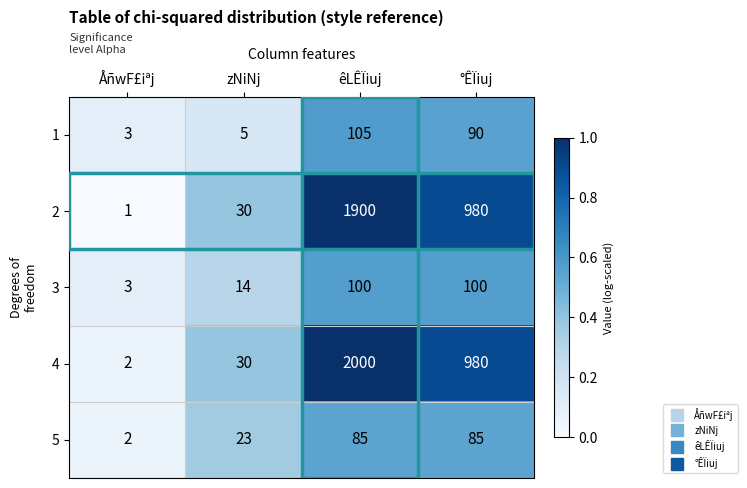

What is the highest value of the 4 series?

2000